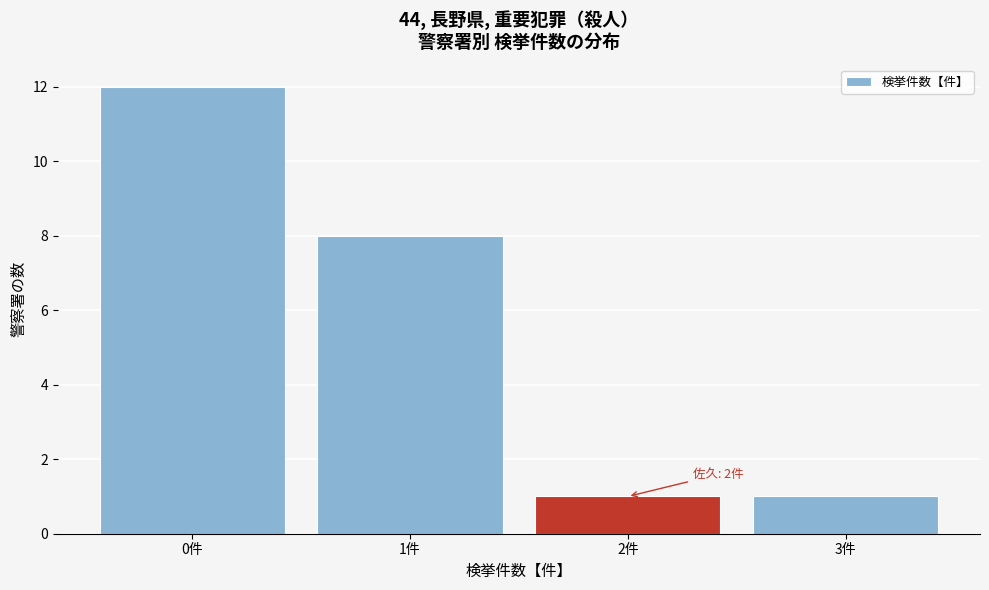

Which range on the x-axis has the tallest bar?

-0.5 to 0.5